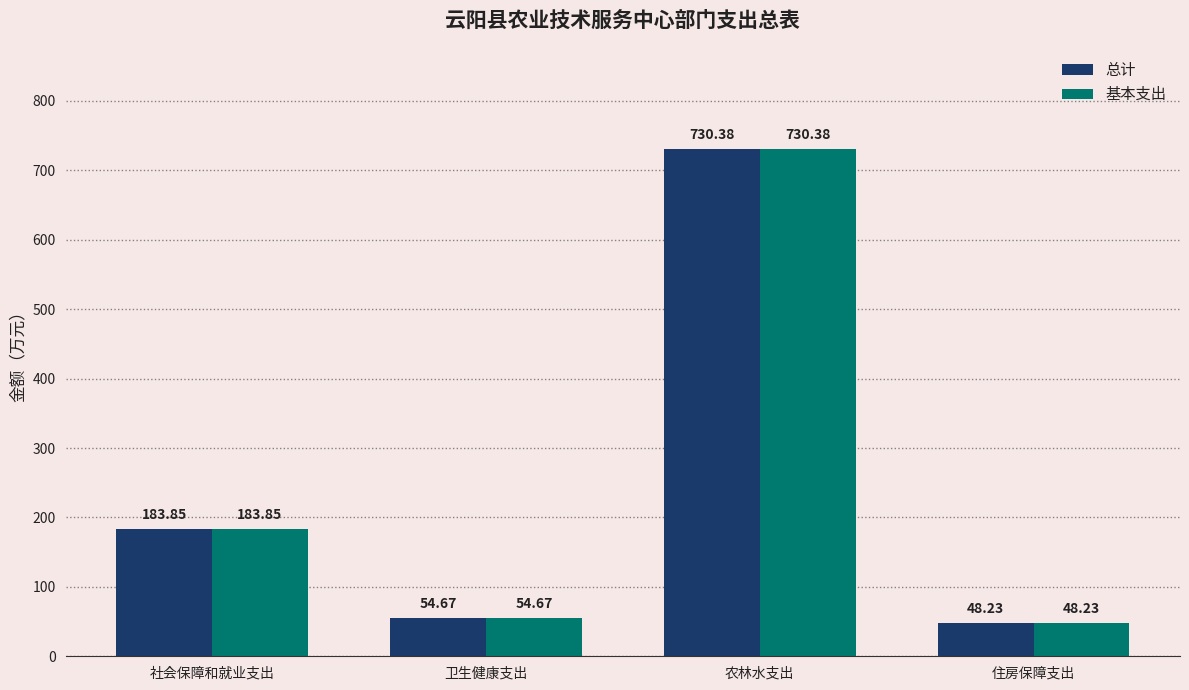

What is the label of the 4th bar from the left?

住房保障支出